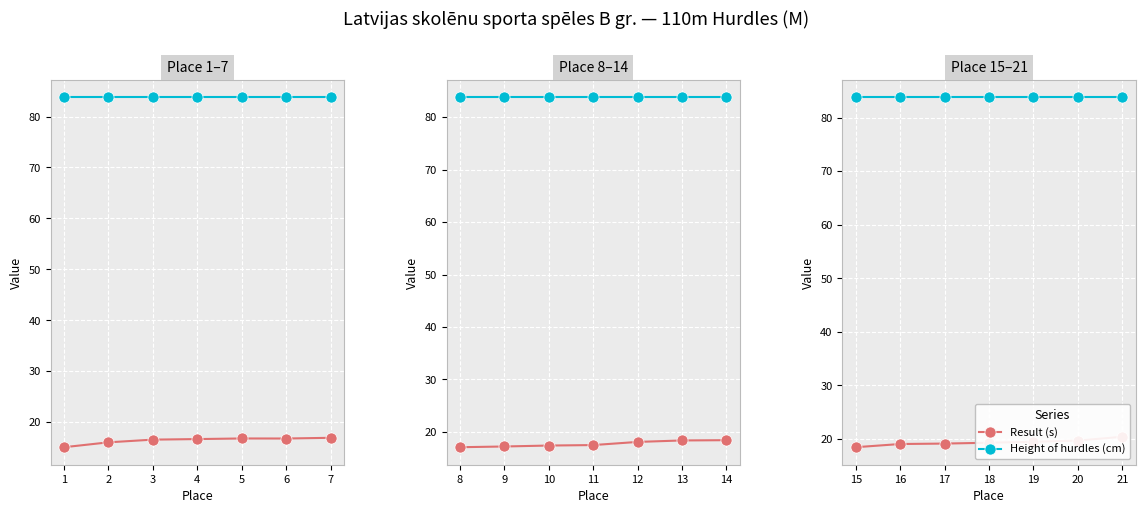

How many categories are shown in the chart?

7